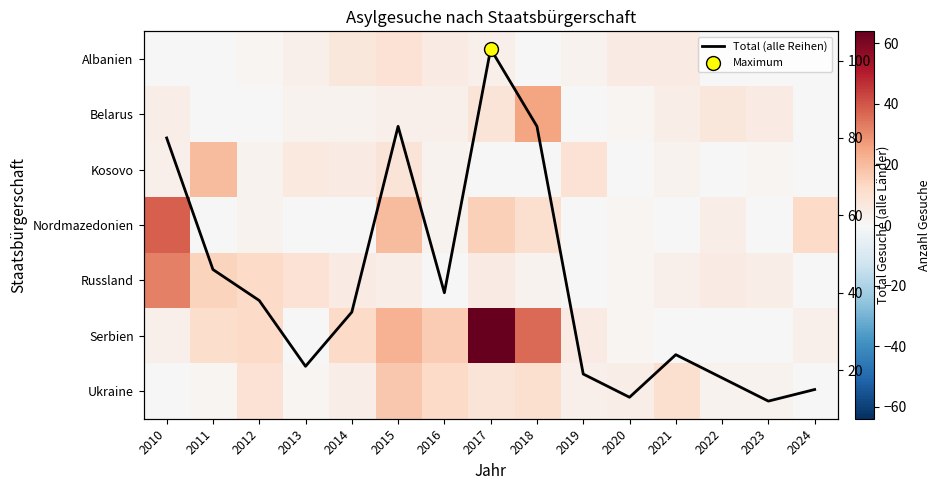

What is the sum of all Total (alle Reihen) values?

630